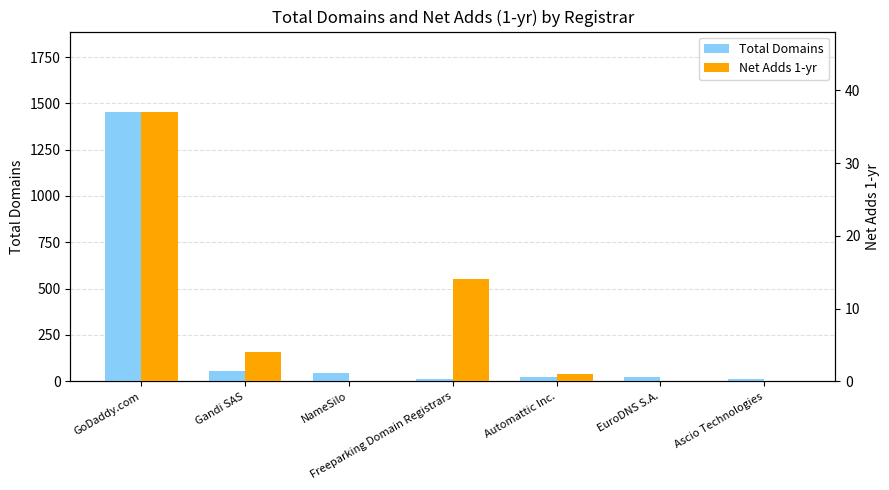

What is the label of the 3rd bar from the left?

NameSilo